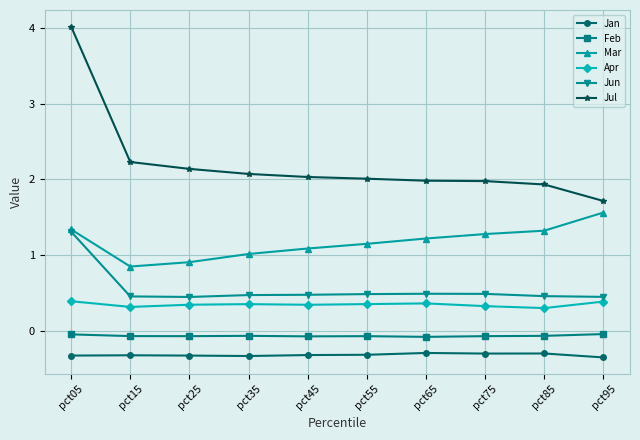

What is the sum of all Jun values?

5.5